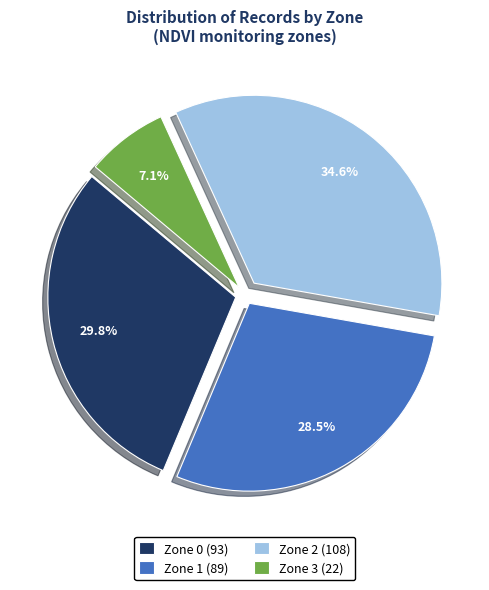

What is the smallest slice in the pie chart?

Zone 3